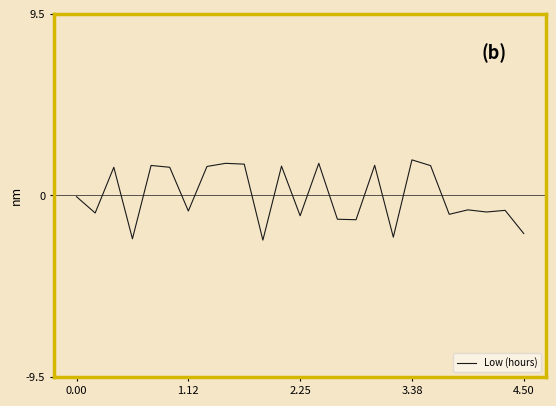

What is the maximum value shown in the chart?

1.9